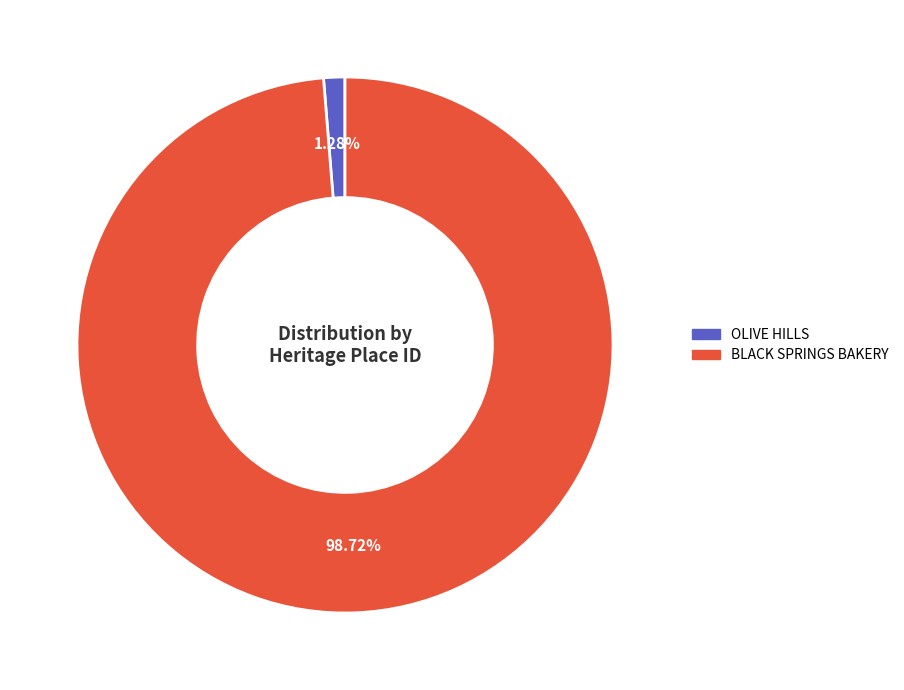

Count the number of slices in the pie.

2